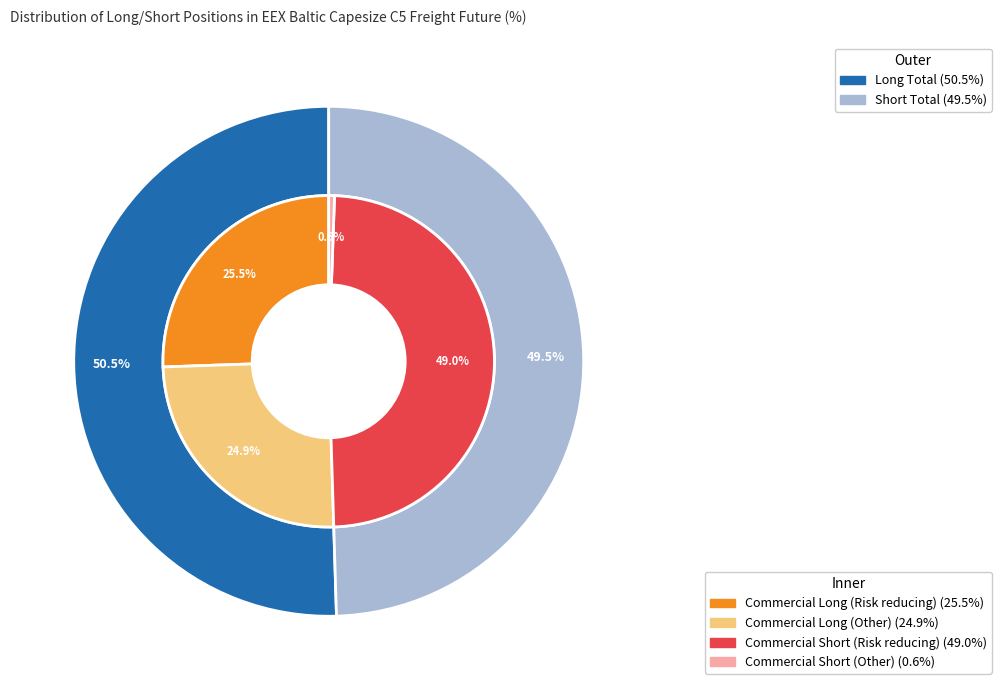

Is it true that Commercial Undertakings is 100% of the pie?

True